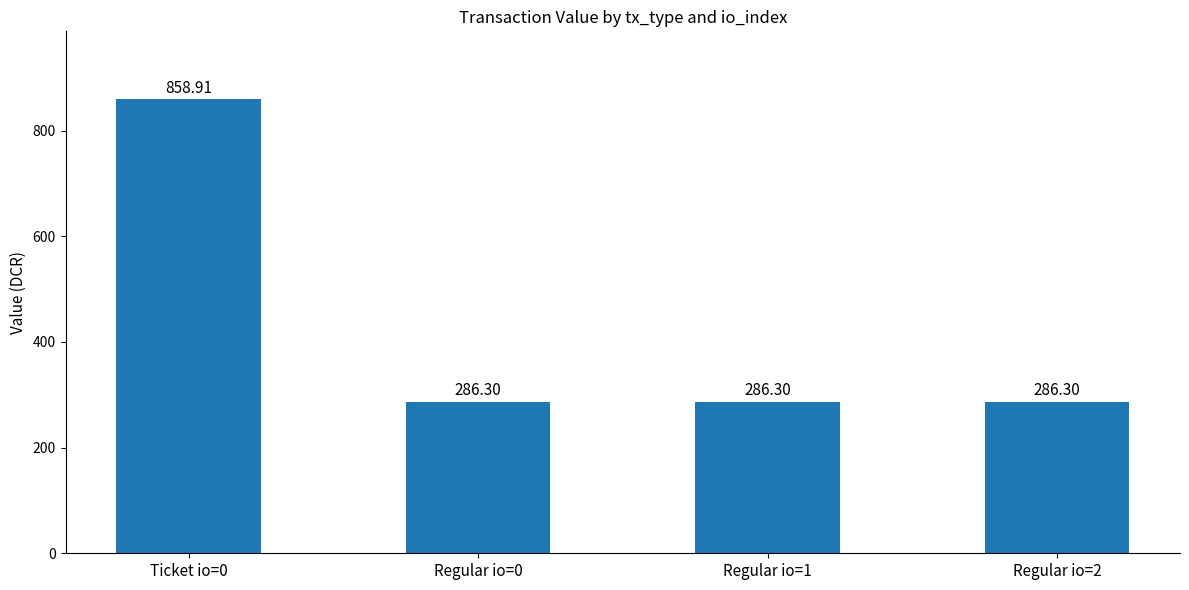

How many bars are there in total?

4